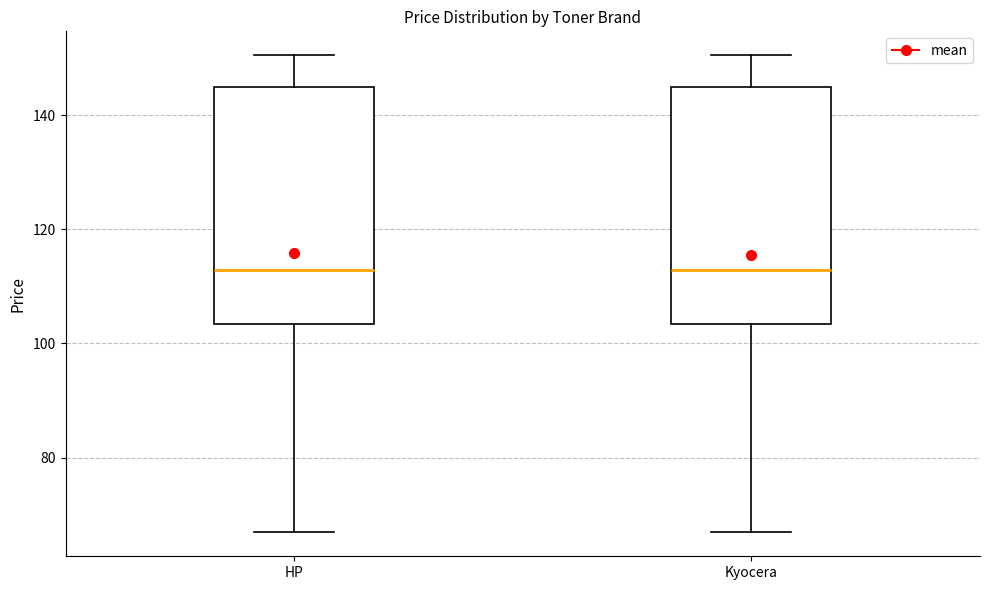

Reading left to right, transcribe this box plot: for each box, give where its median line is, the range the box spans, and where its two whiskers end, as read against the y-axis. The values are not printed on the chart, so give them approximately, as read against the axis.

HP: median 112, box 104 to 144, whiskers 66 to 150
Kyocera: median 112, box 104 to 144, whiskers 66 to 150